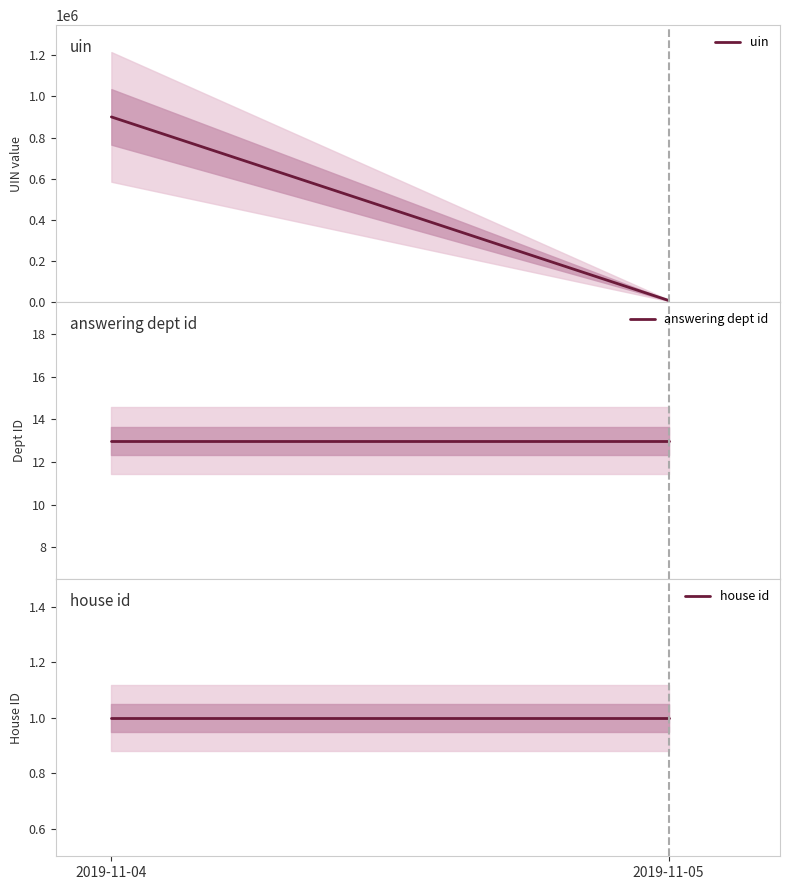

Rank the series at 2019-11-05 from highest to lowest value.

uin, answering dept id, house id